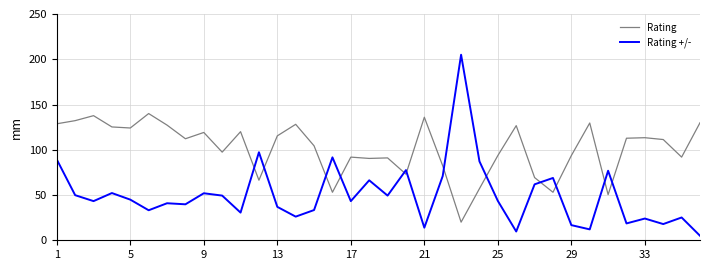

What is the difference between the maximum and minimum values in the Rating +/- series?

200.0